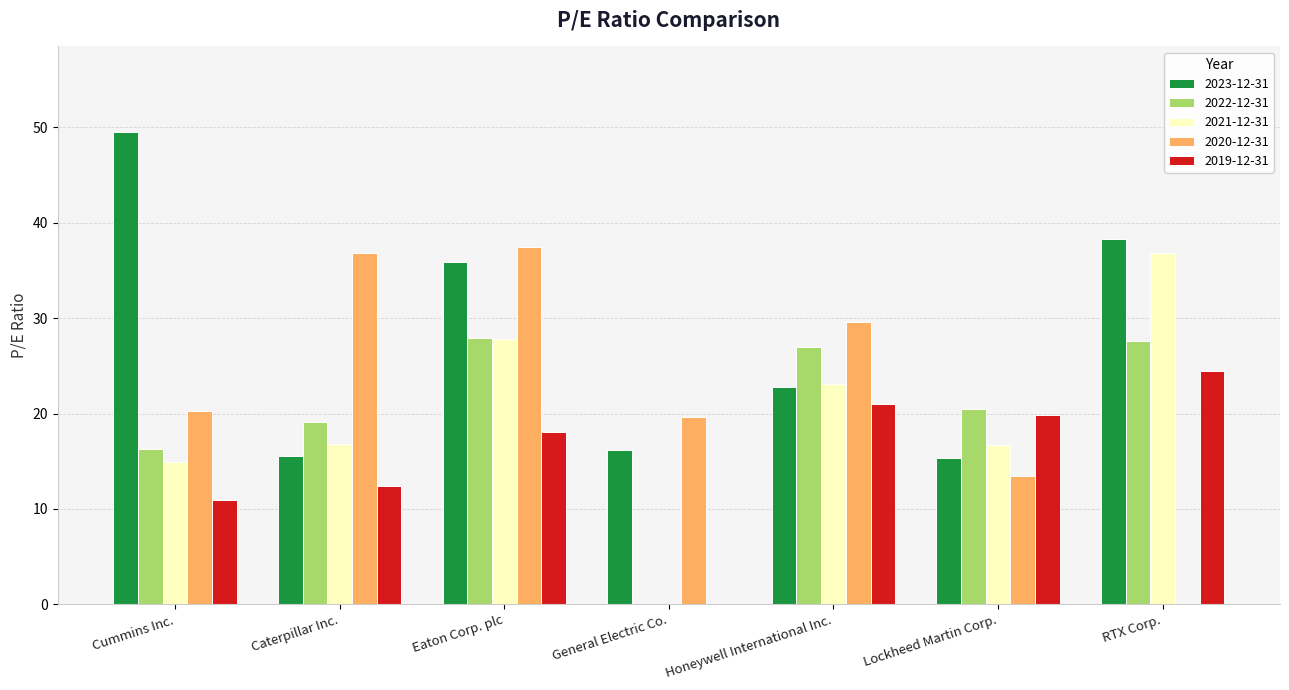

What is the maximum value for 2022-12-31?

27.9